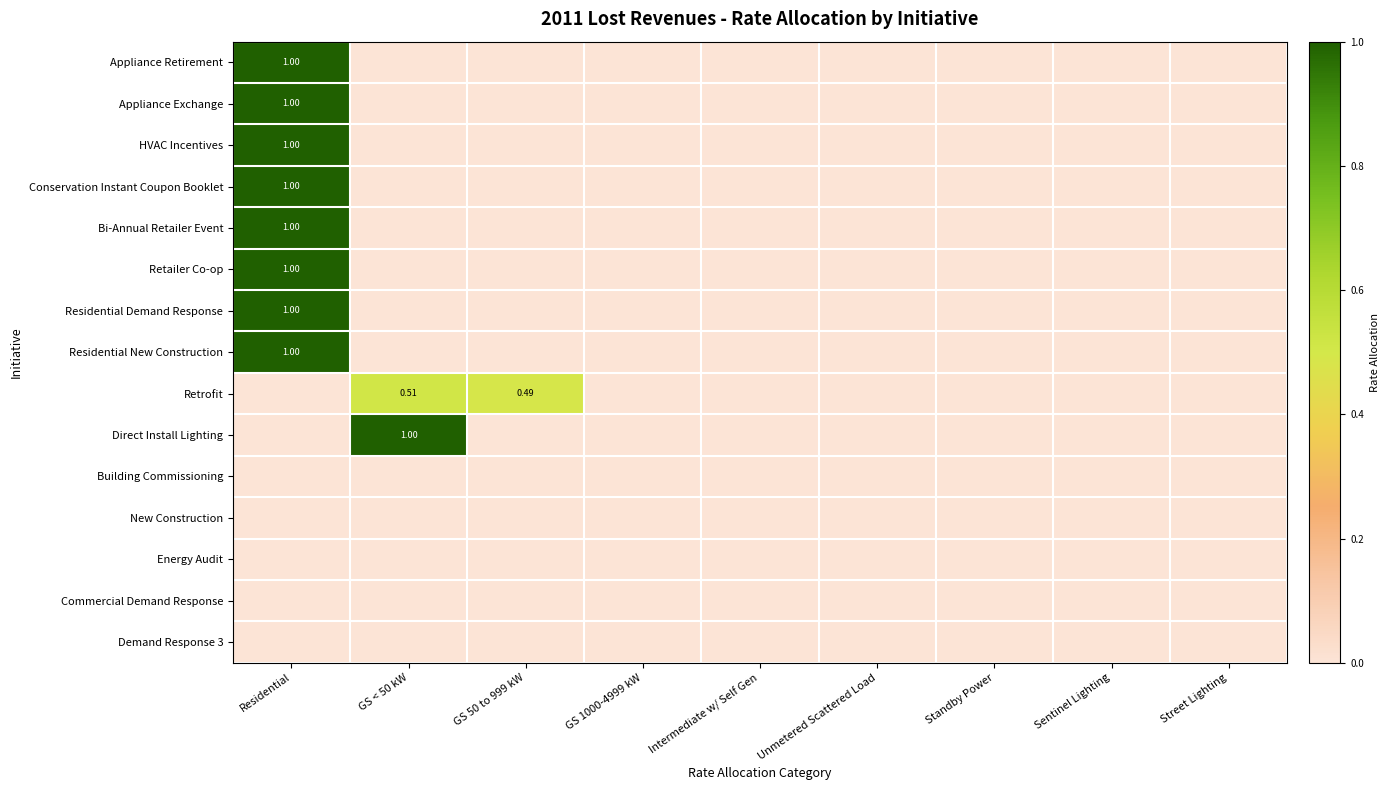

What is the total value across all series at GS < 50 kW?

1.5